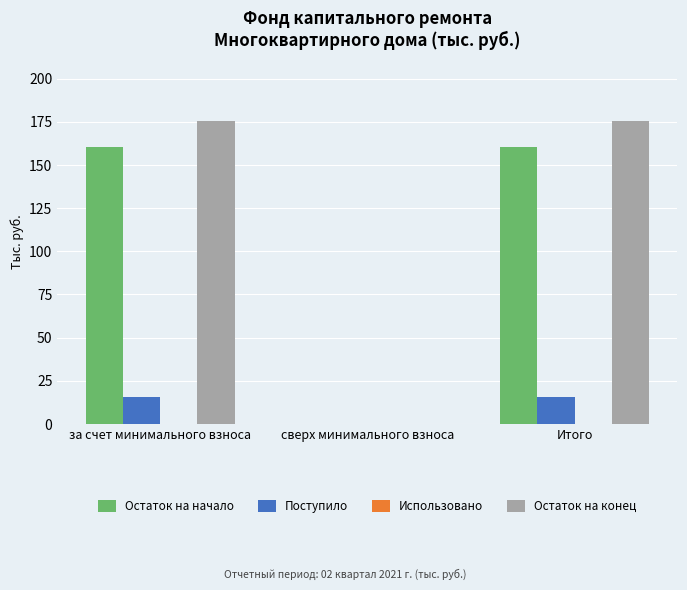

Which series has the largest total across all categories?

Остаток на конец